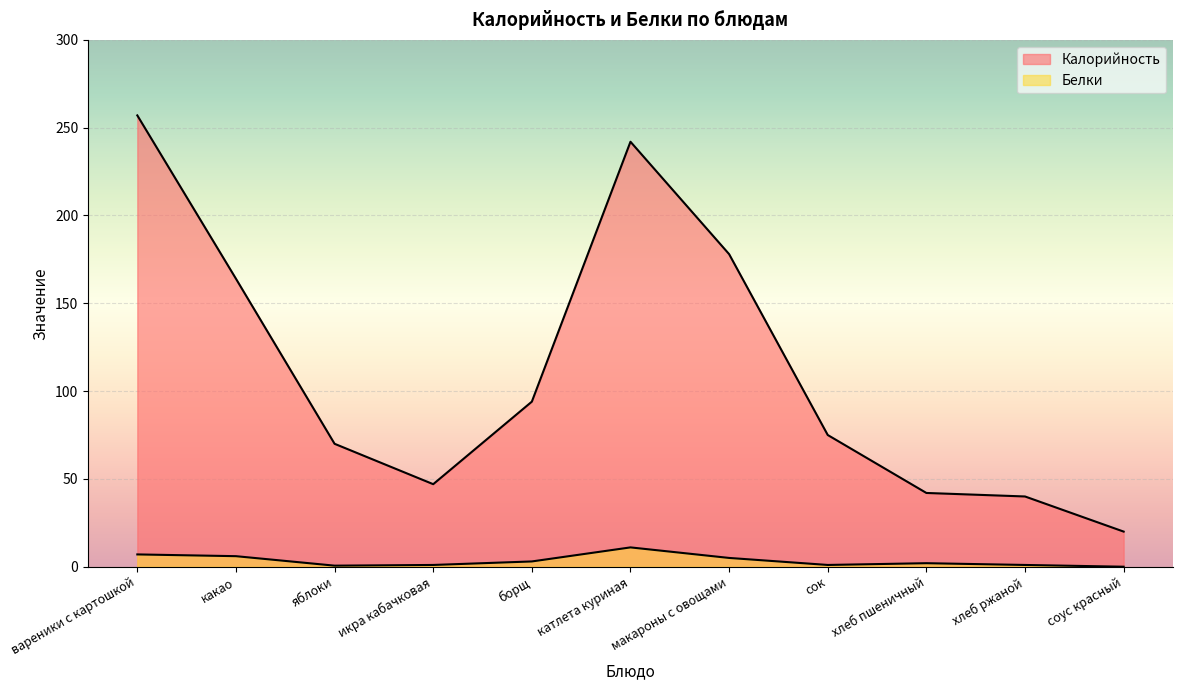

Reading left to right, transcribe all the data shown in this chart.

Калорийность: 257.0	164.0	70.0	47.0	94.0	242.0	178.0	75.0	42.0	40.0	20.0
Белки: 7.0	6.0	0.6	1.0	3.0	11.0	5.0	1.0	2.0	1.0	0.0